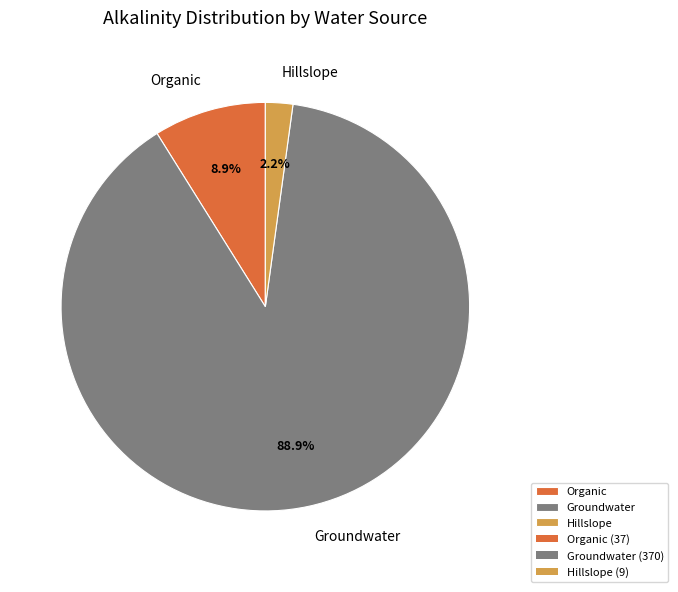

Count the number of slices in the pie.

3